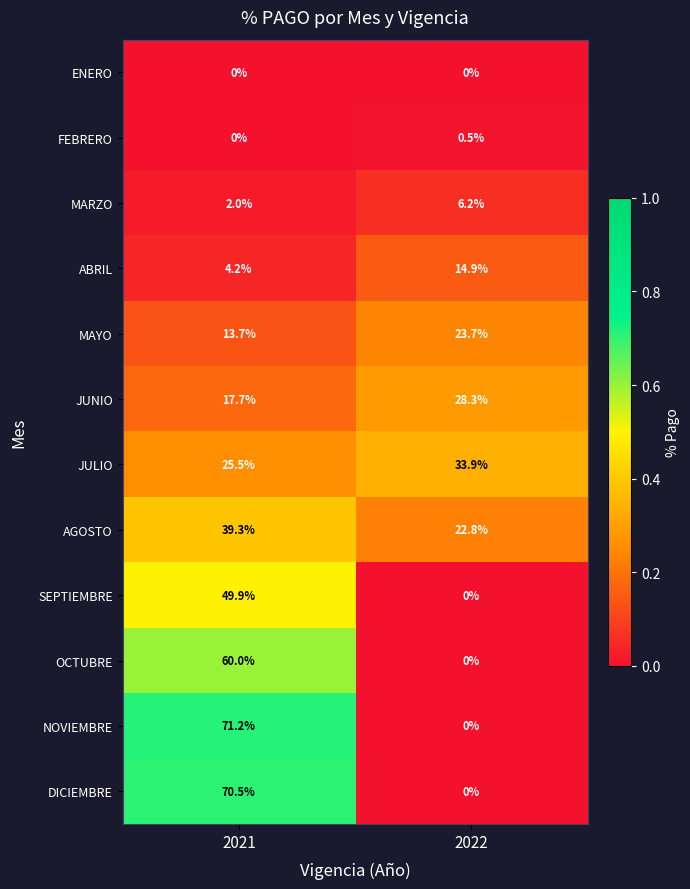

Is the value of ABRIL at 2021 greater than the value of ENERO at 2021?

Yes